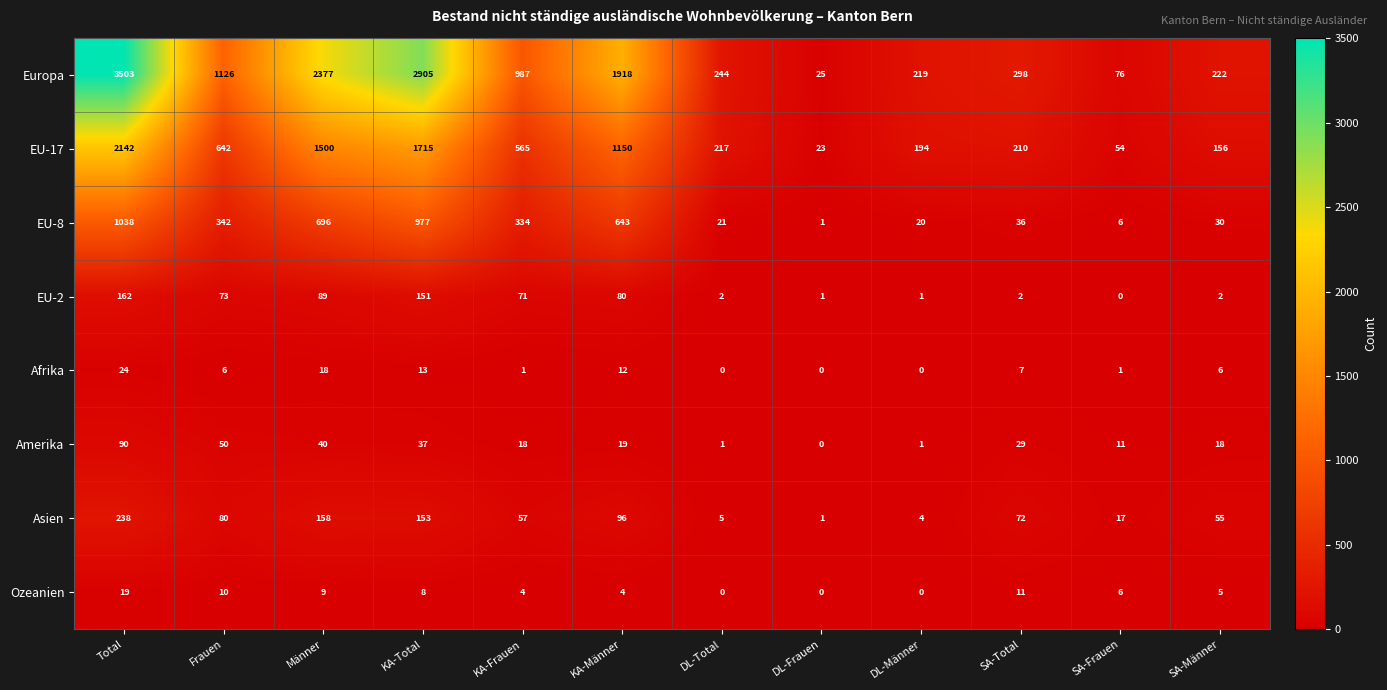

Rank the series at Männer from highest to lowest value.

Europa, EU-17, EU-8, Asien, EU-2, Amerika, Afrika, Ozeanien